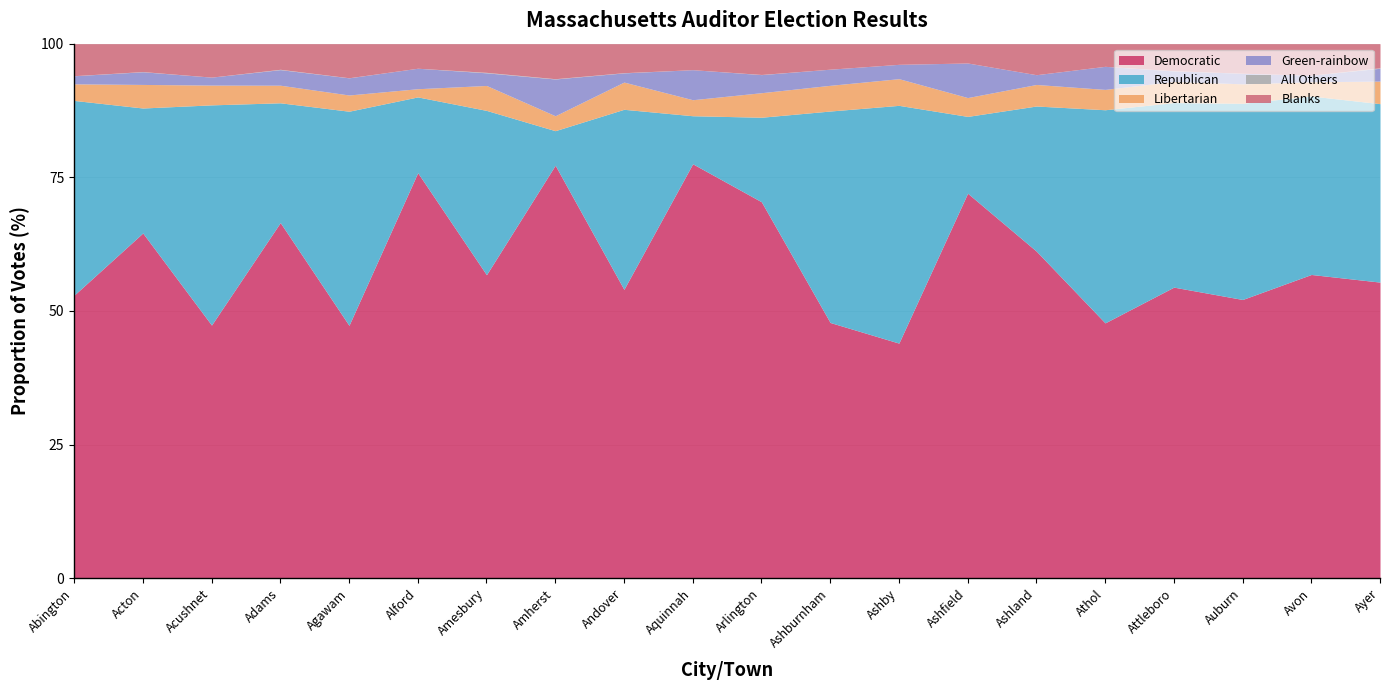

List the series in order of their peak value, highest first.

Democratic, Republican, Blanks, Libertarian, Green-rainbow, All Others